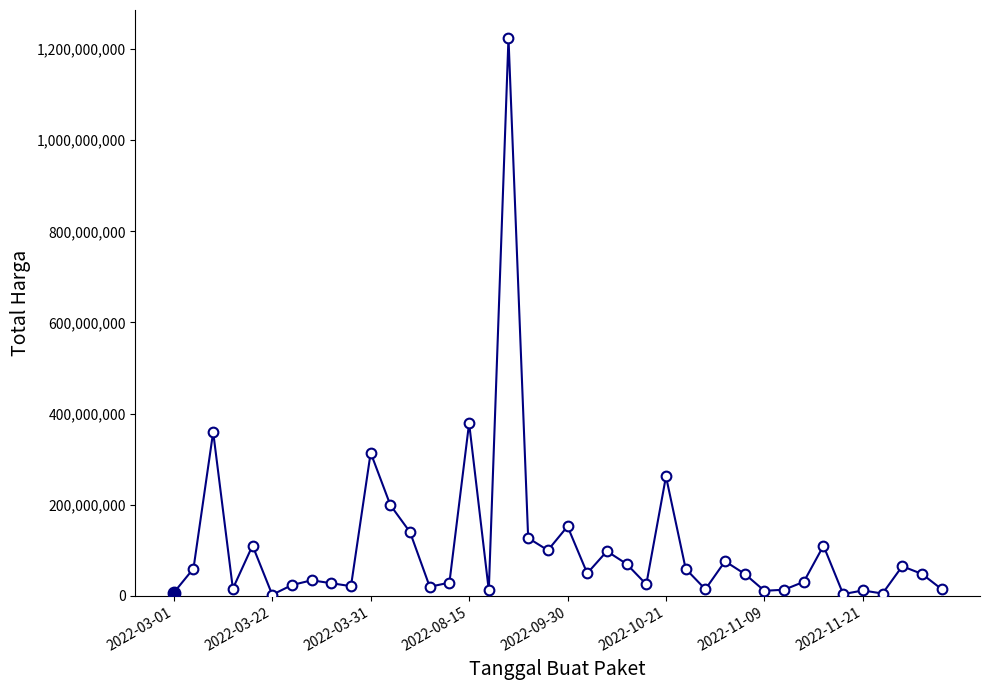

What is the smallest value displayed?

2395750